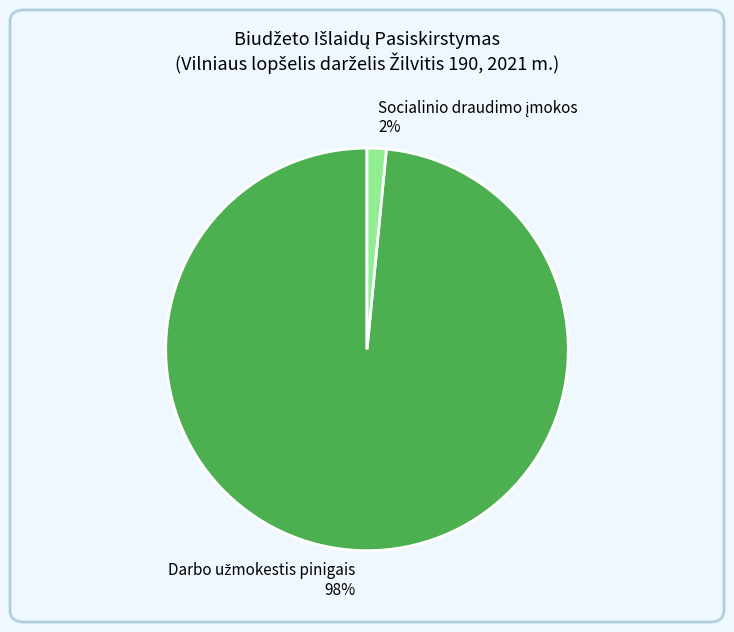

To the nearest percent, what is the average slice percentage?

50%